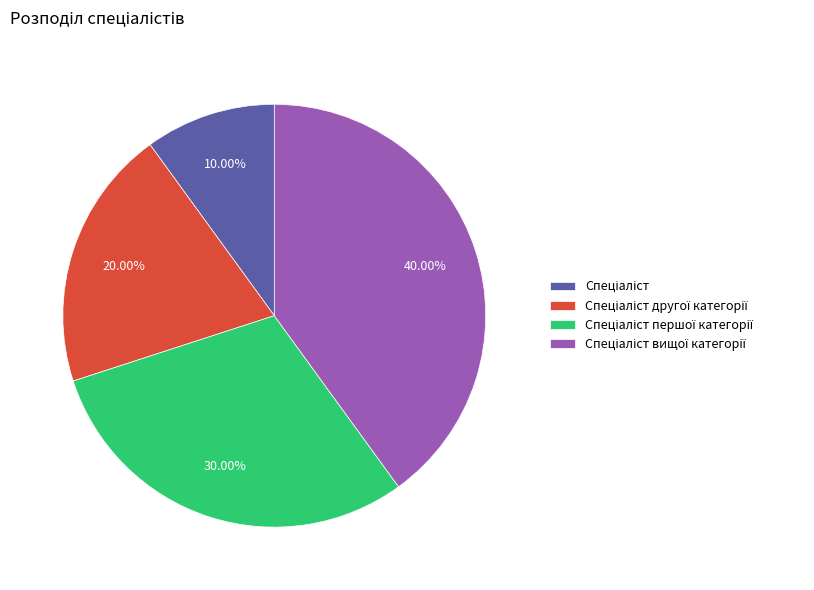

To the nearest percent, what is the average slice percentage?

25%